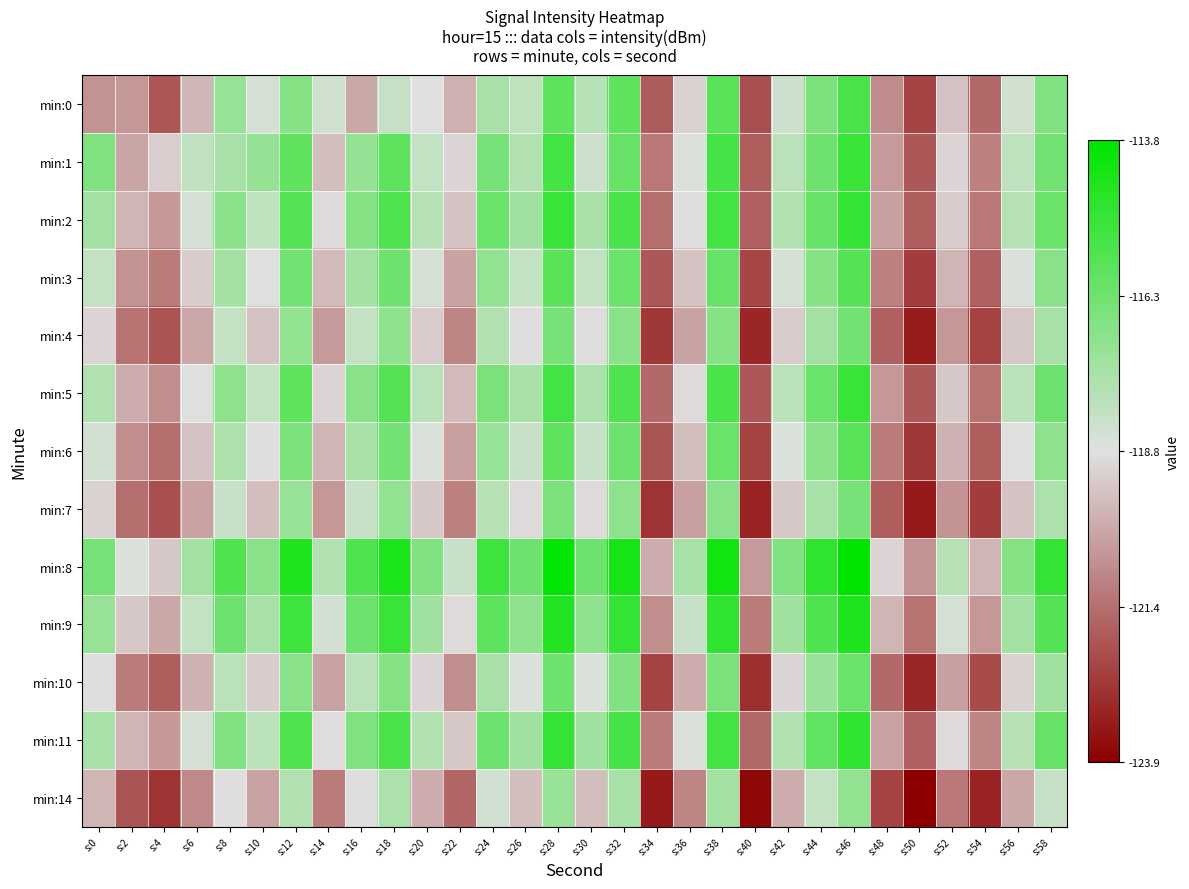

What is the total value across all series at s:16?

-1528.1